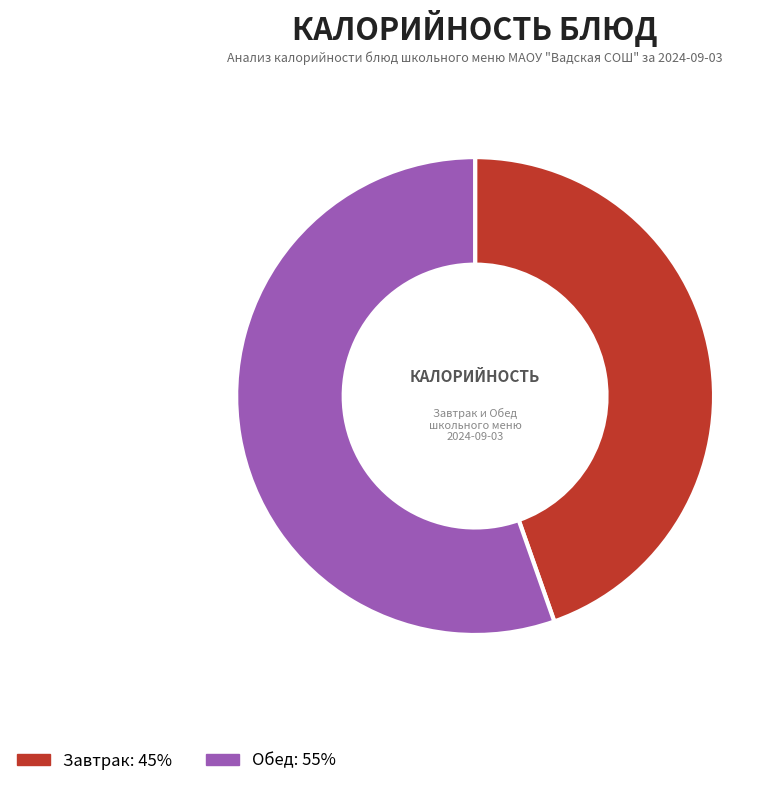

Is there a majority slice in this chart?

Yes